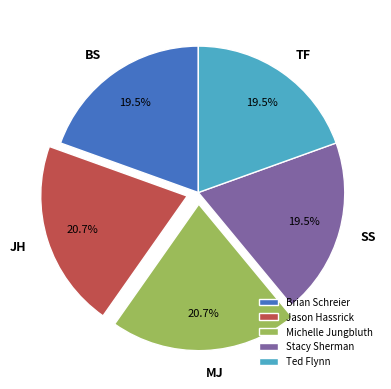

Is there any slice that represents more than half of the pie?

No